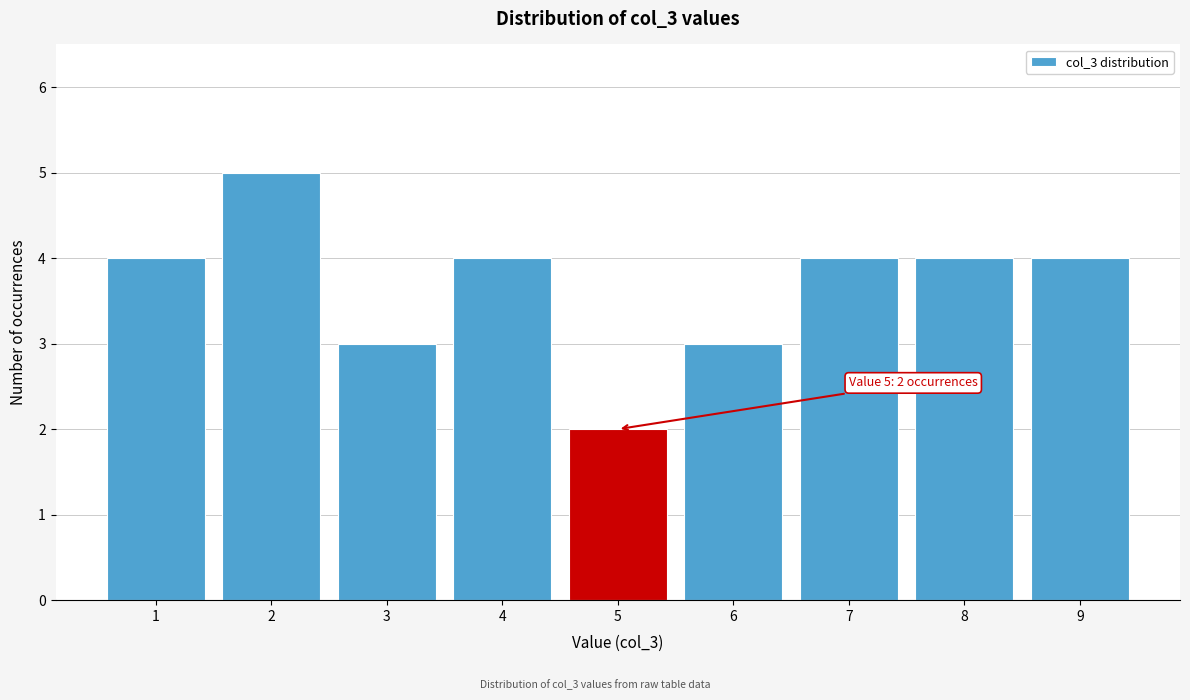

Over which range of the x-axis is the bar tallest?

1.5 to 2.5